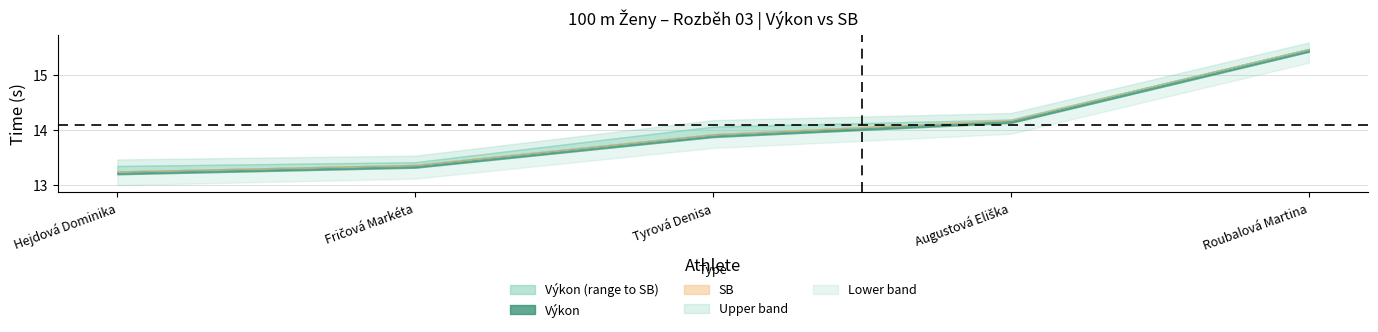

How many lines are shown in the chart?

2